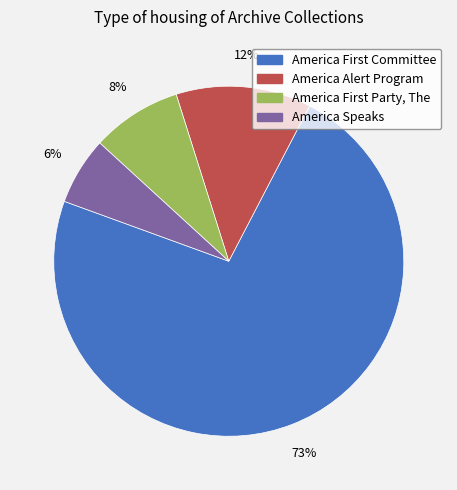

How many slices are in this pie chart?

4